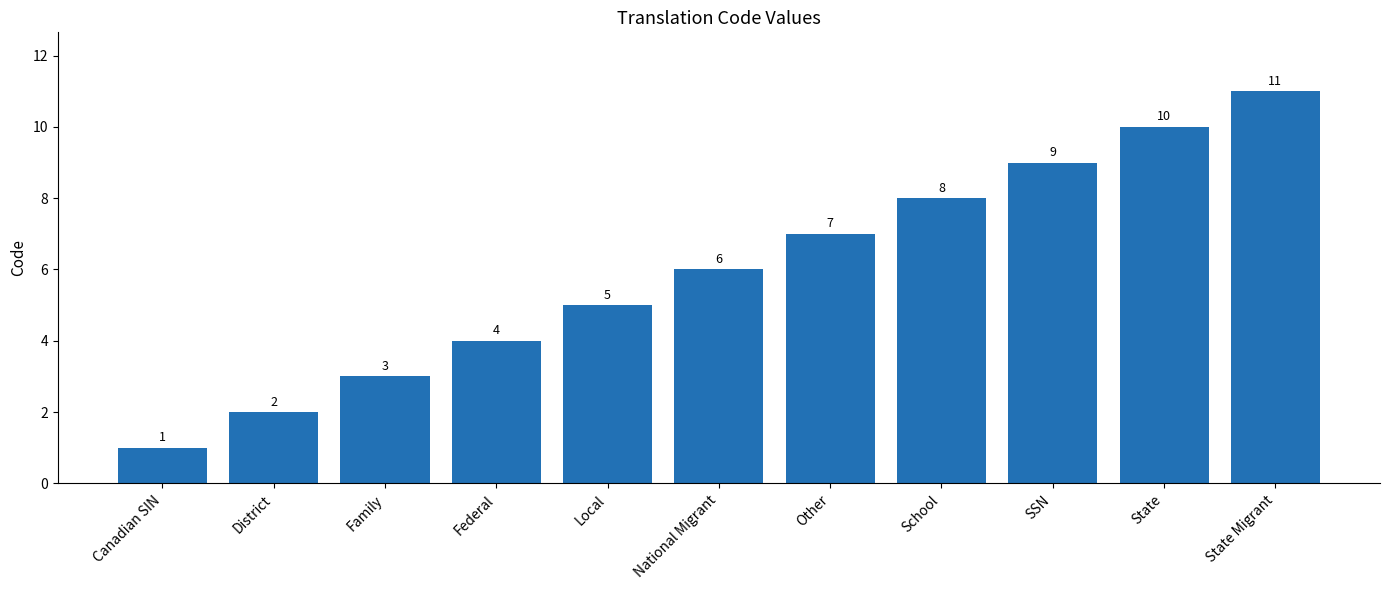

Reading right to left, list all the values displayed in this chart.

State Migrant=11	State=10	SSN=9	School=8	Other=7	National Migrant=6	Local=5	Federal=4	Family=3	District=2	Canadian SIN=1